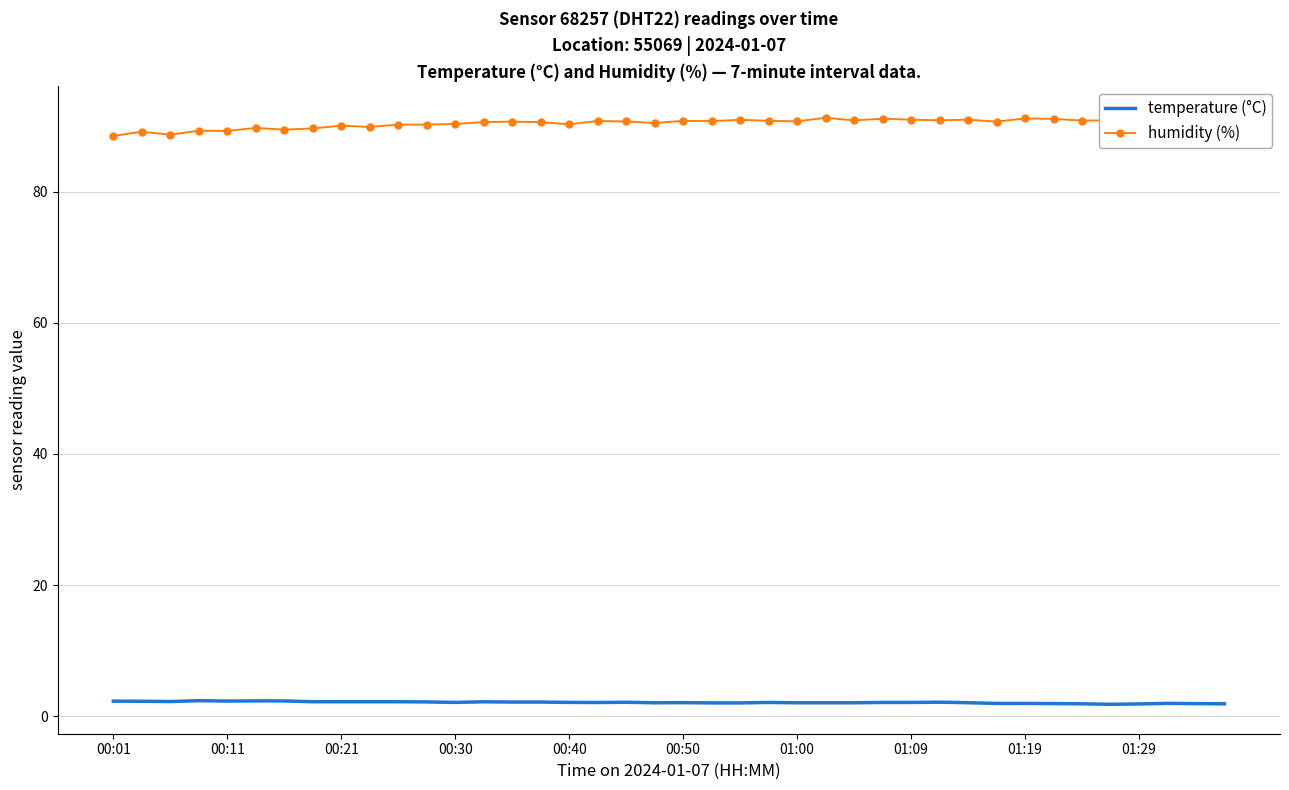

The temperature (°C) series shows 2.2 at 00:21. True or false?

True